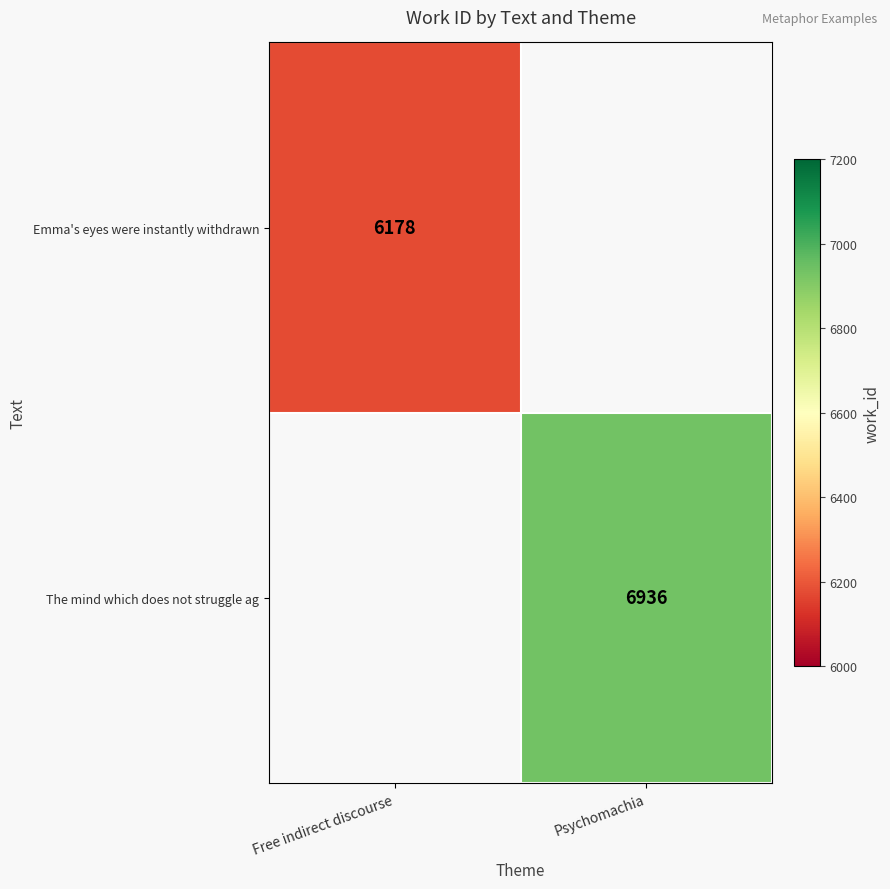

At which category does the chart reach its peak across all series?

Psychomachia